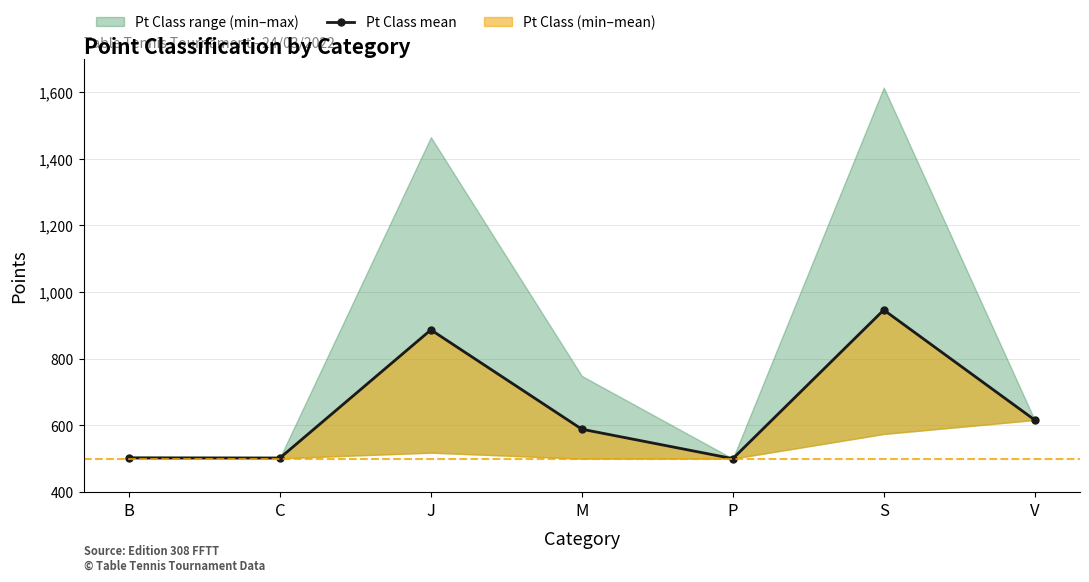

How many points are higher than both their immediate neighbors (excluding endpoints)?

2